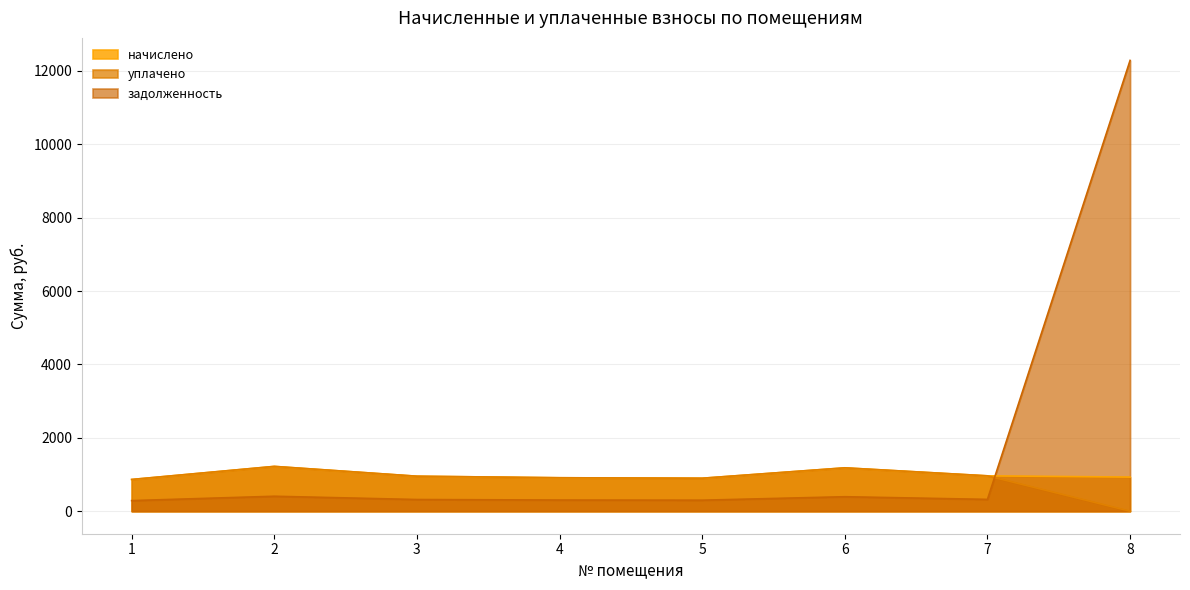

At which label does начислено first exceed 953?

2